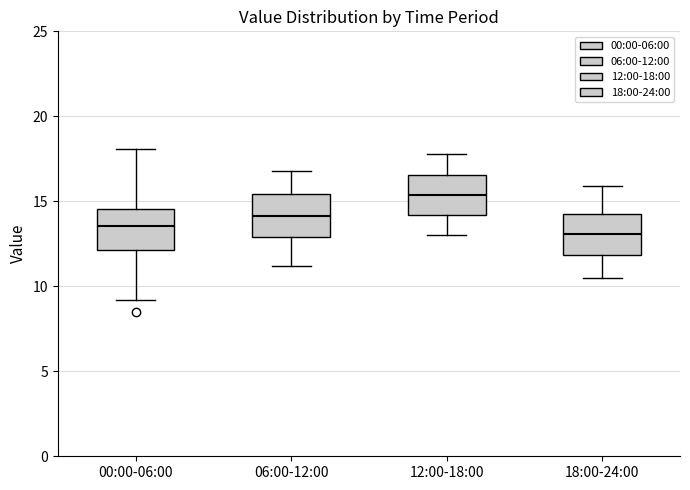

Which box's median line is the highest?

12:00-18:00